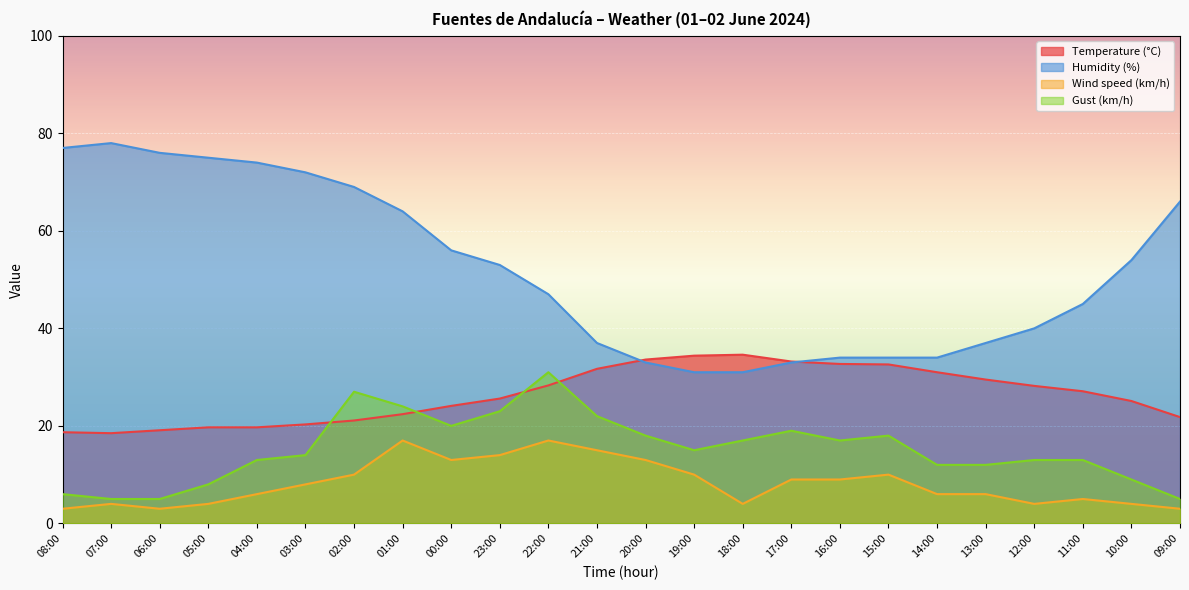

Which series has the largest total across all categories?

Humidity (%)